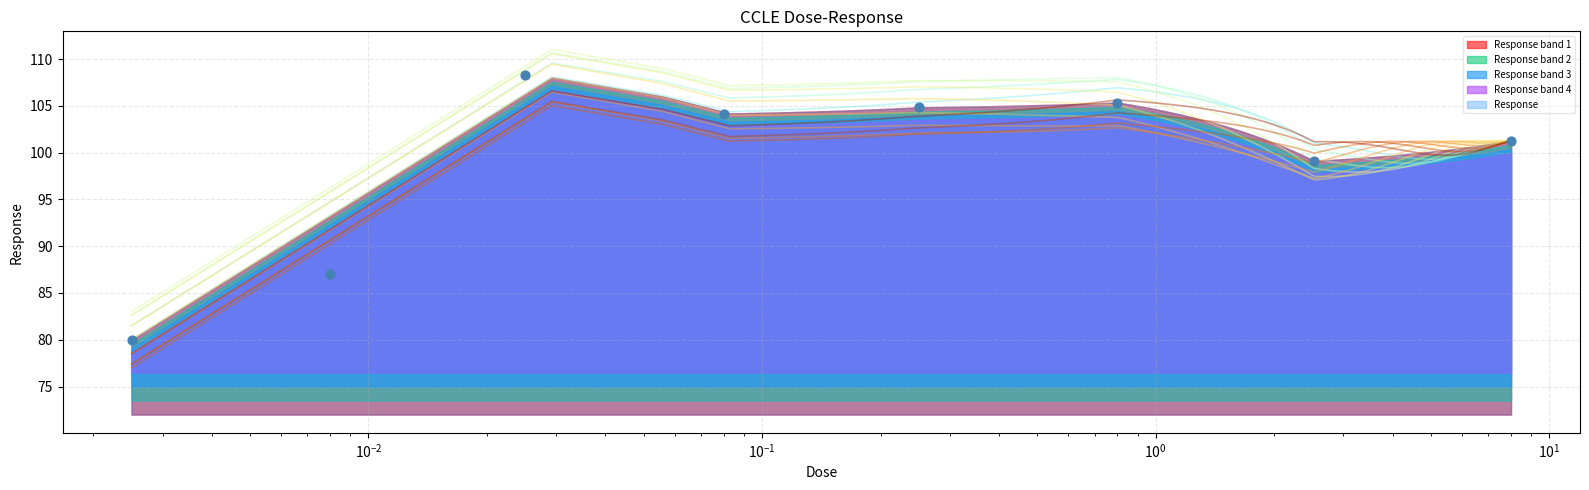

What is the change in value from 0.0025 to 0.008?

+7.0